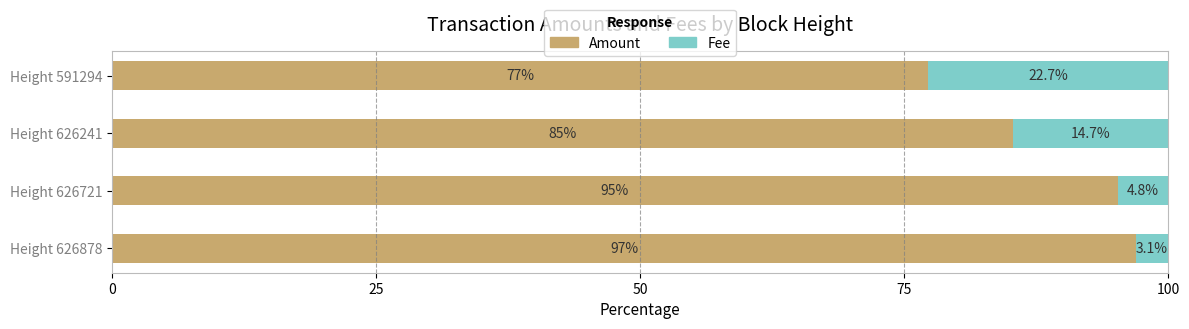

Read the Amount value at Height 626241.

85.3